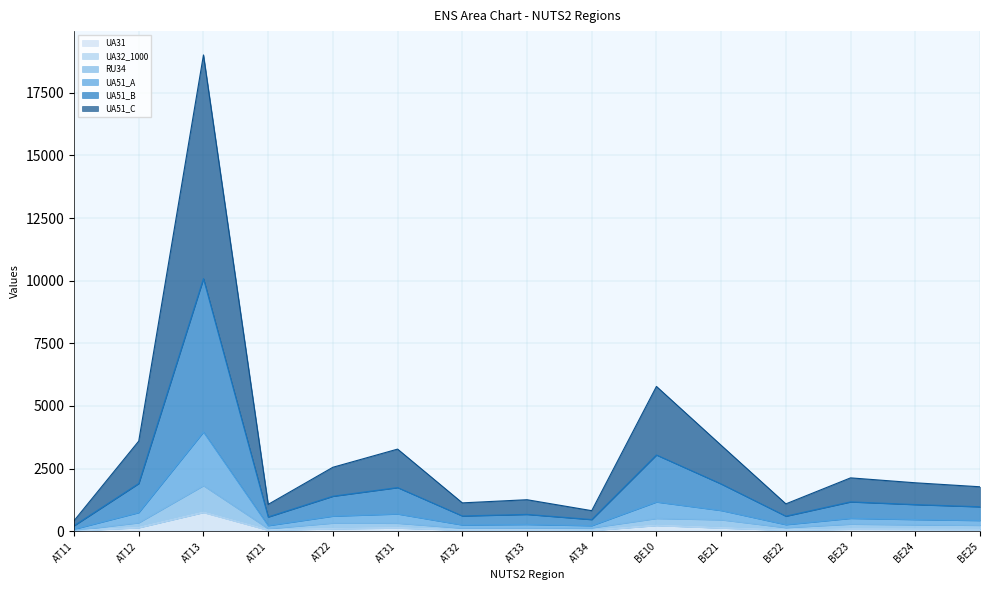

What is the label of the 15th point from the right?

AT11